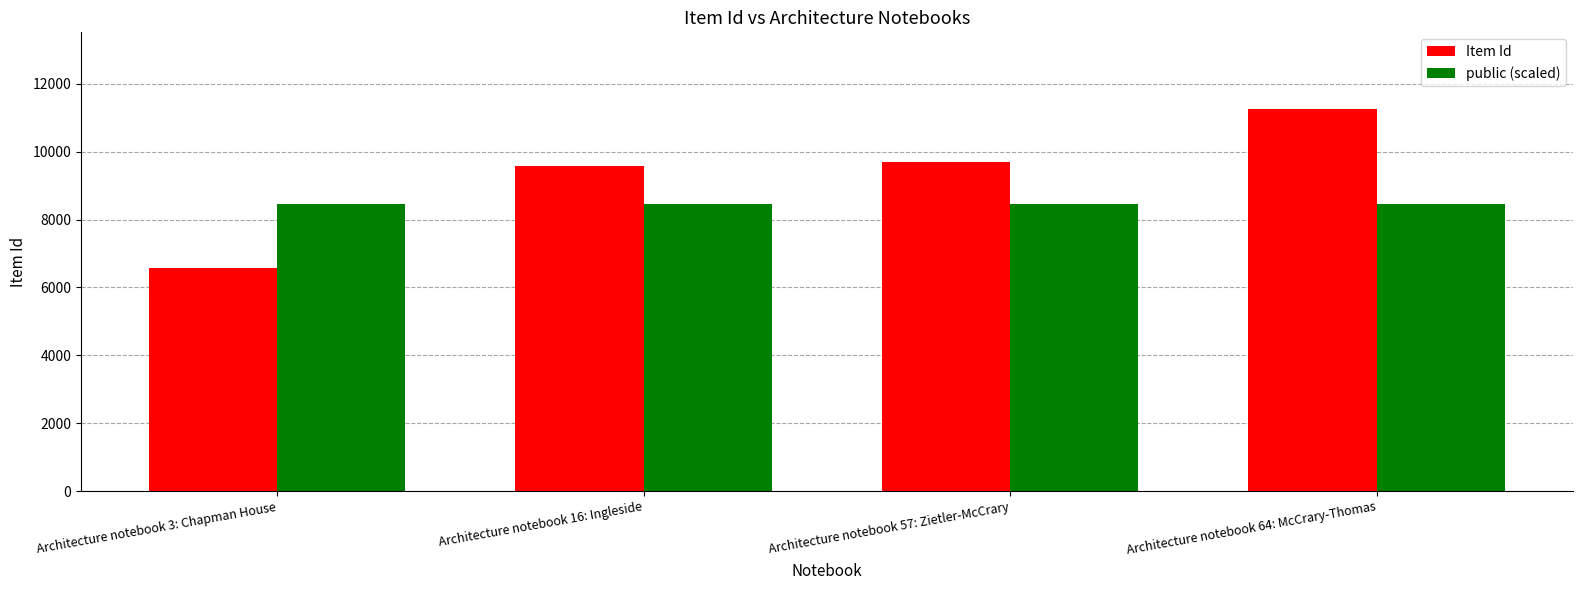

Which category has the lowest value across all series?

Architecture notebook 3: Chapman House